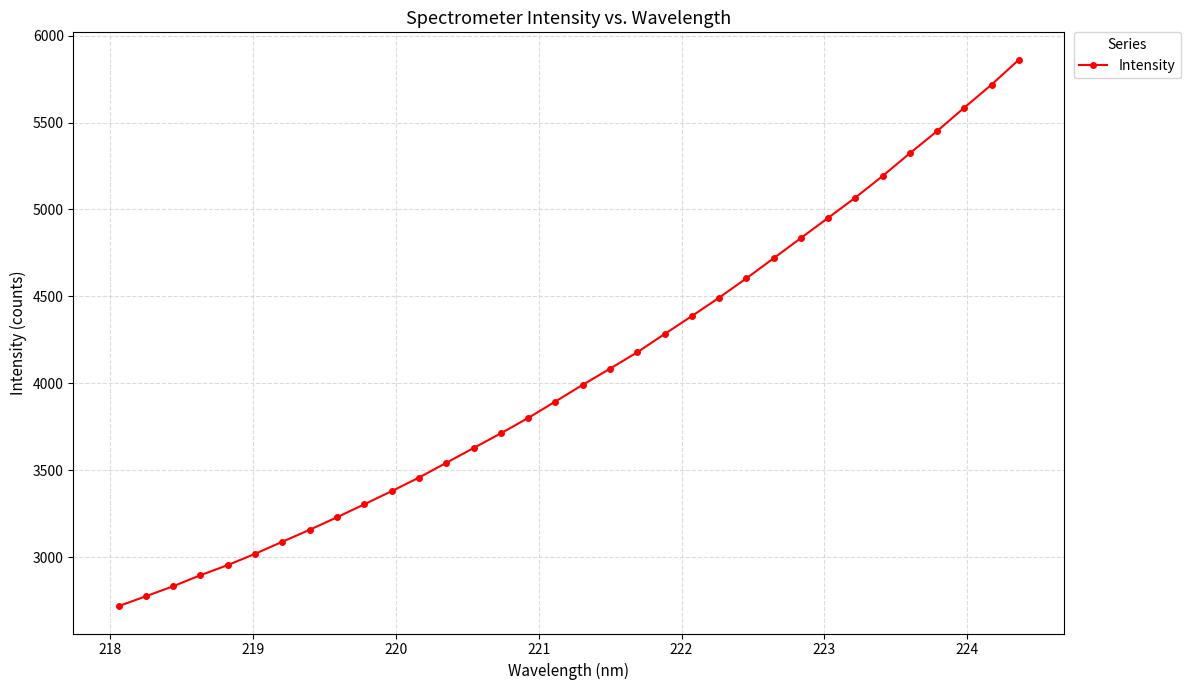

How many lines are shown in the chart?

1